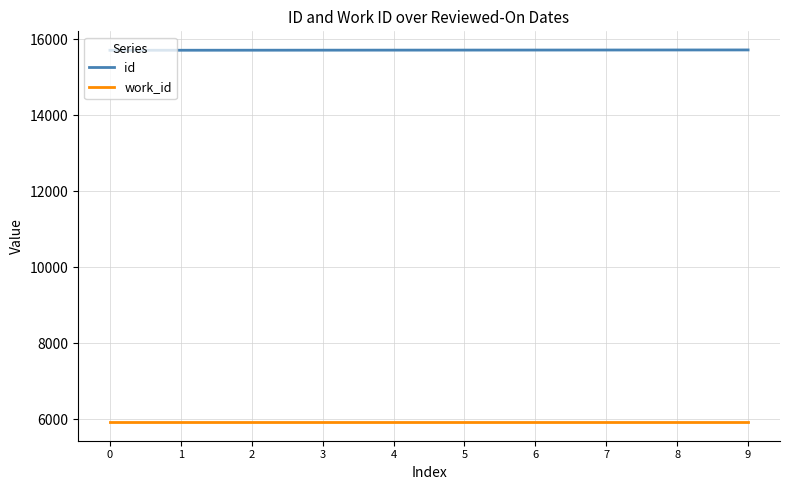

How many series are shown in this chart?

2